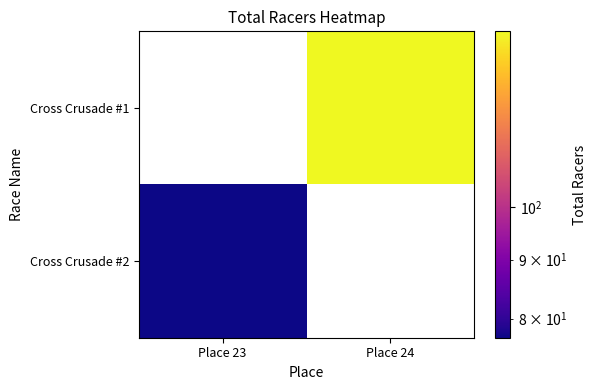

Which category has the highest value in the Cross Crusade #2 series?

Place 23